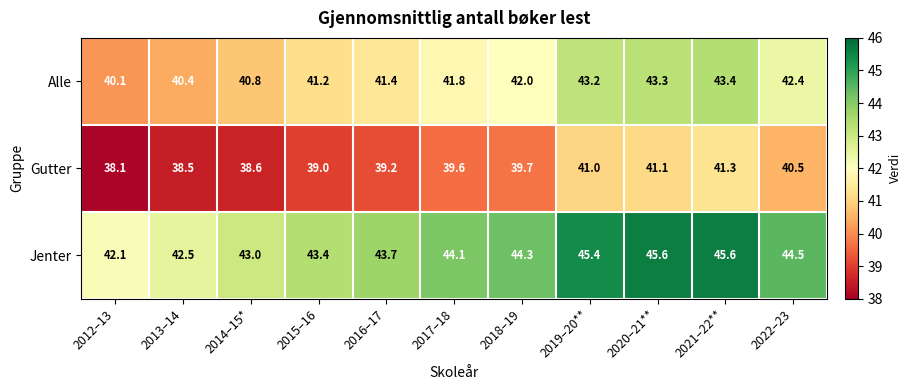

What is the difference between the highest and lowest values at 2018–19?

4.6